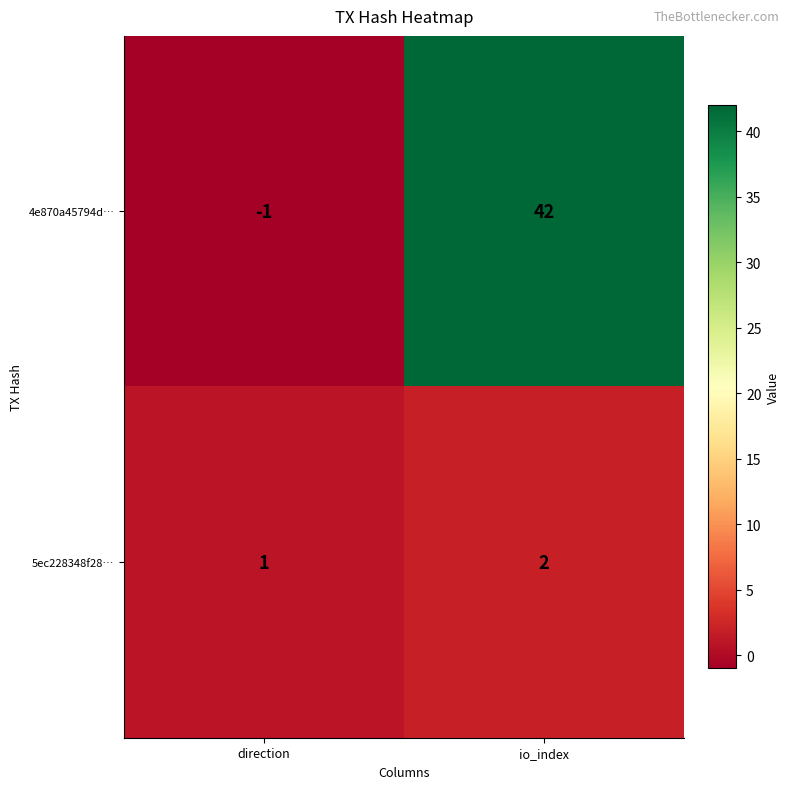

Reading left to right, list all the values displayed in this chart.

4e870a45794d…: -1	42
5ec228348f28…: 1	2